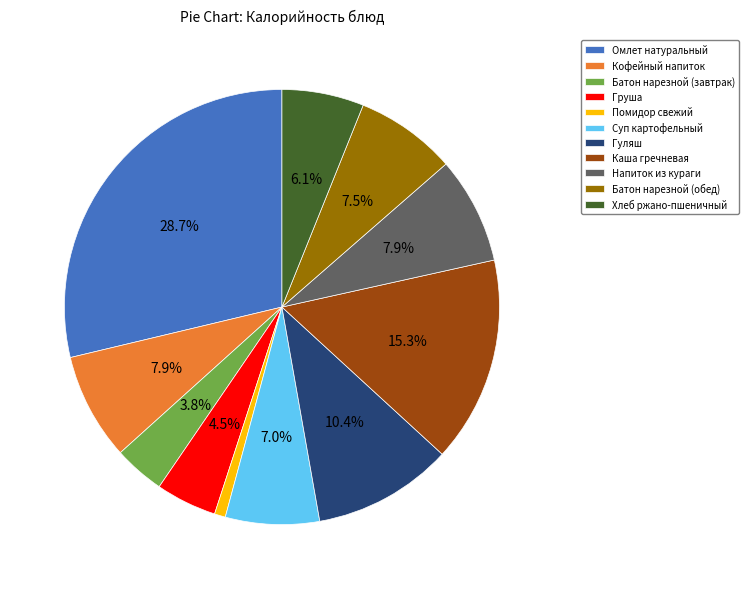

True or false: Батон нарезной (завтрак) accounts for 10% of the total.

False